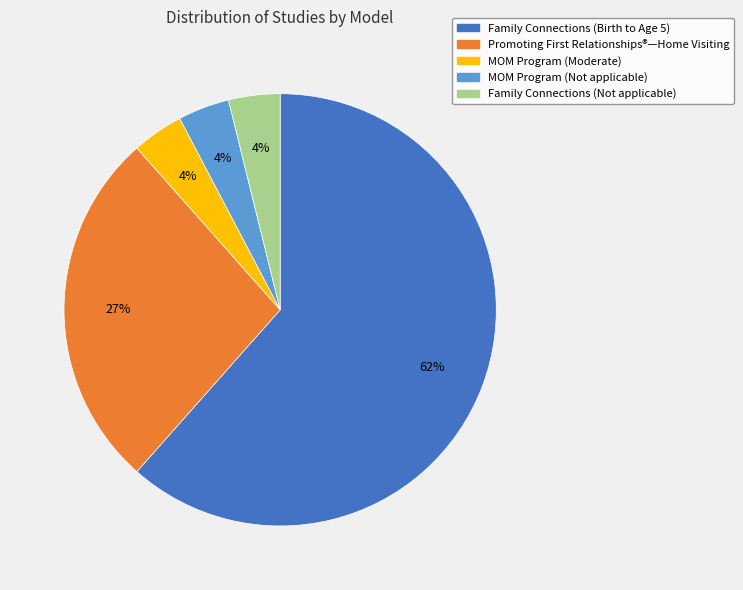

Approximately how many times larger is the value at Family Connections (Not applicable) compared to MOM Program (Moderate)?

1.0